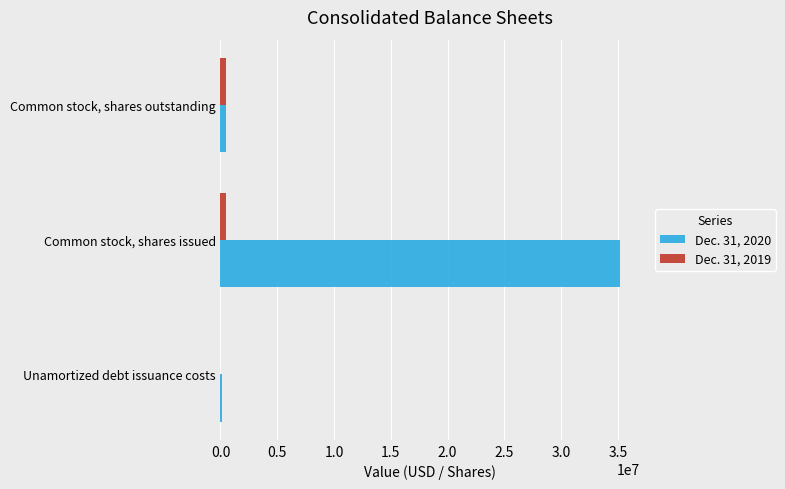

How many Dec. 31, 2019 values are between 0 and 500000?

3